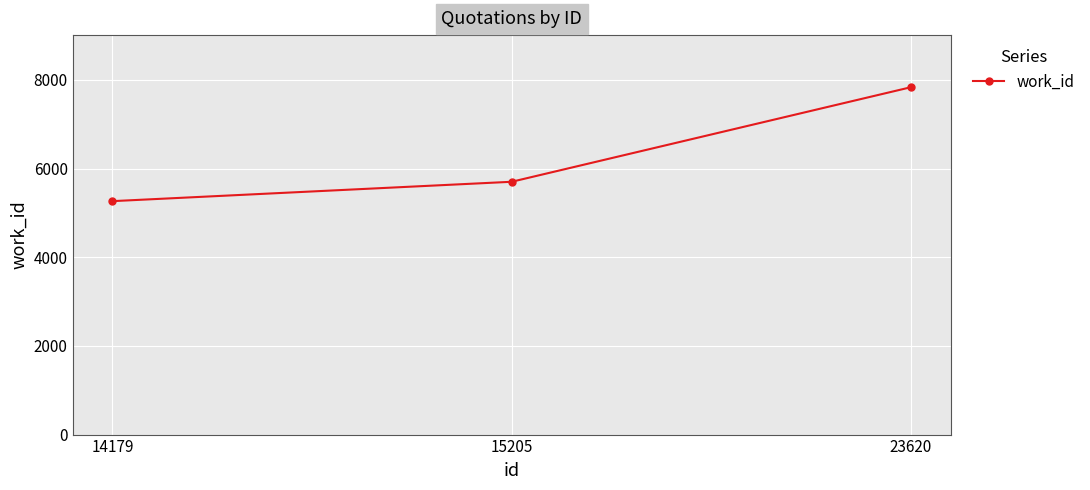

Where is the data nearest to the value 6551?

15205